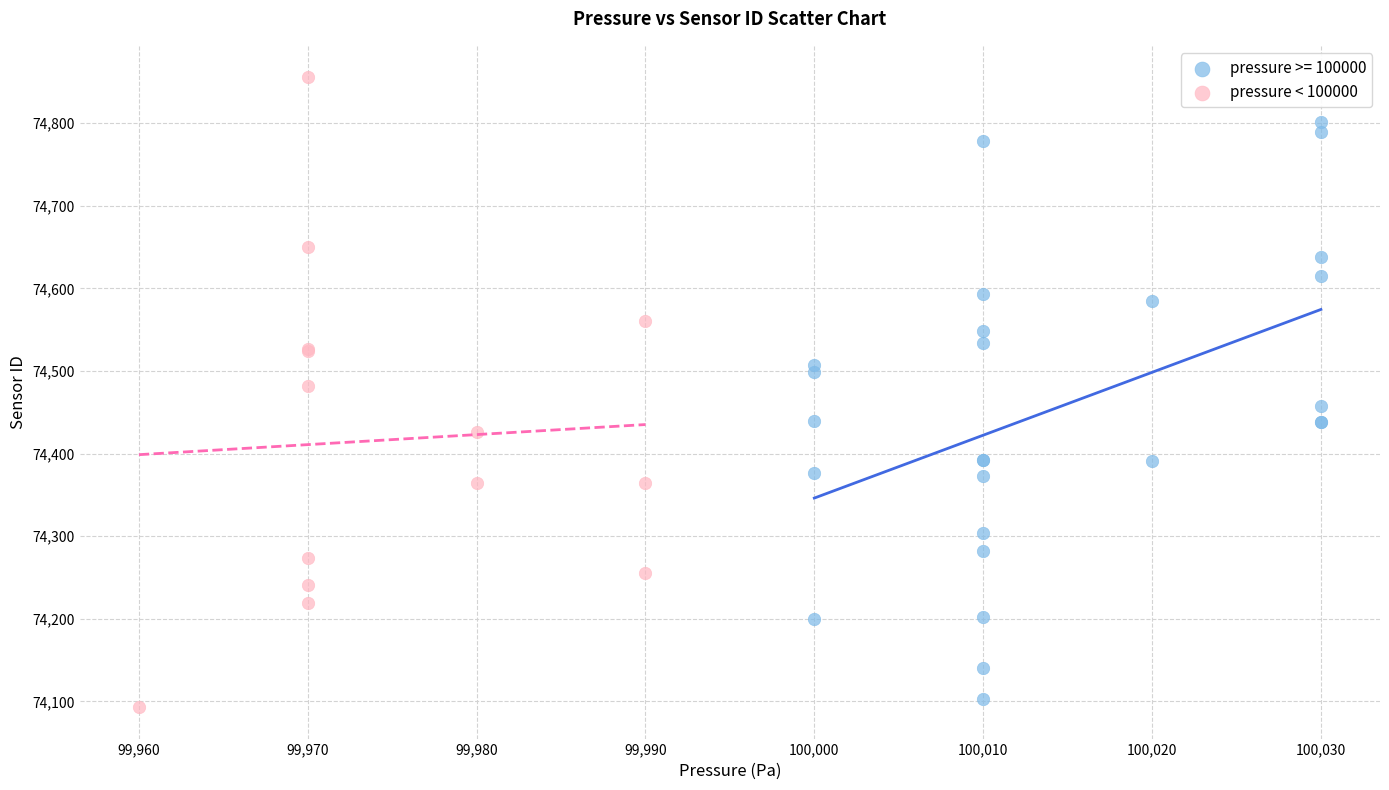

Which series contains the highest Y value?

pressure < 100000